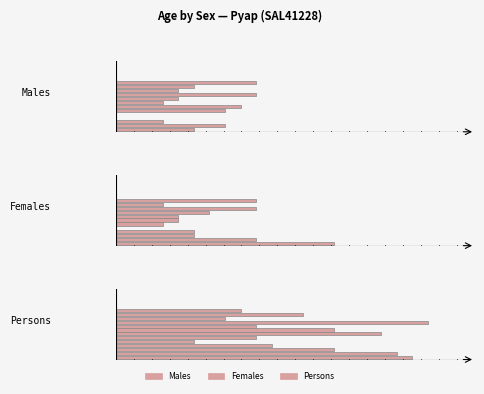

Which series has the widest spread of values?

Persons